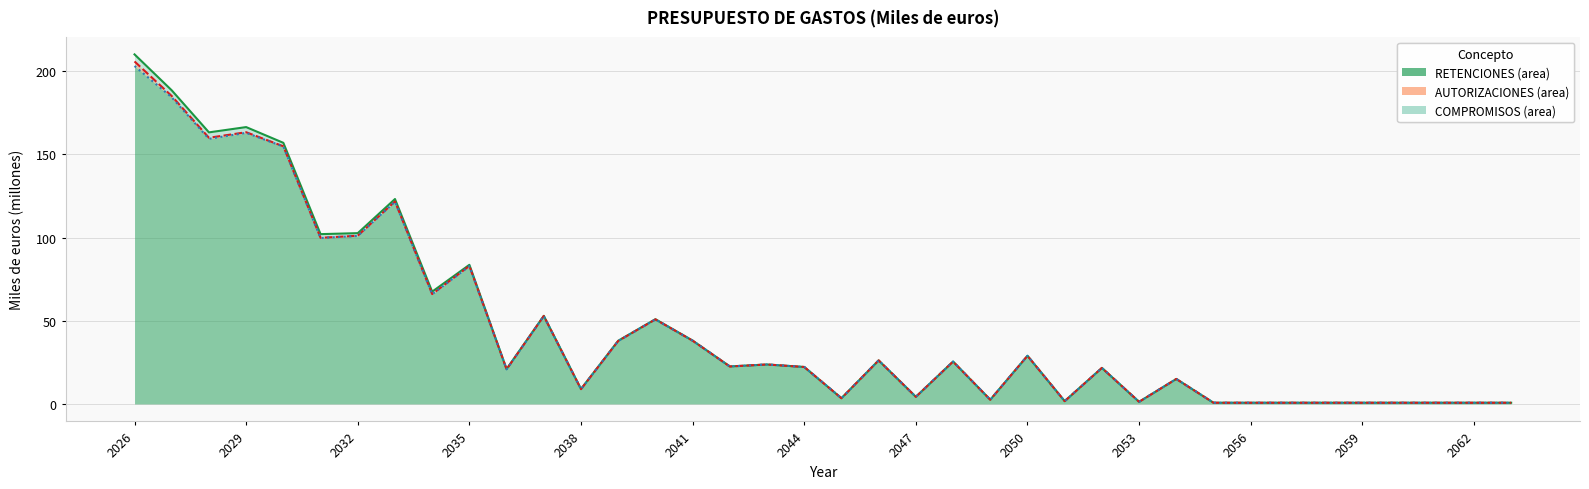

Which series has the largest range (max minus min)?

RETENCIONES